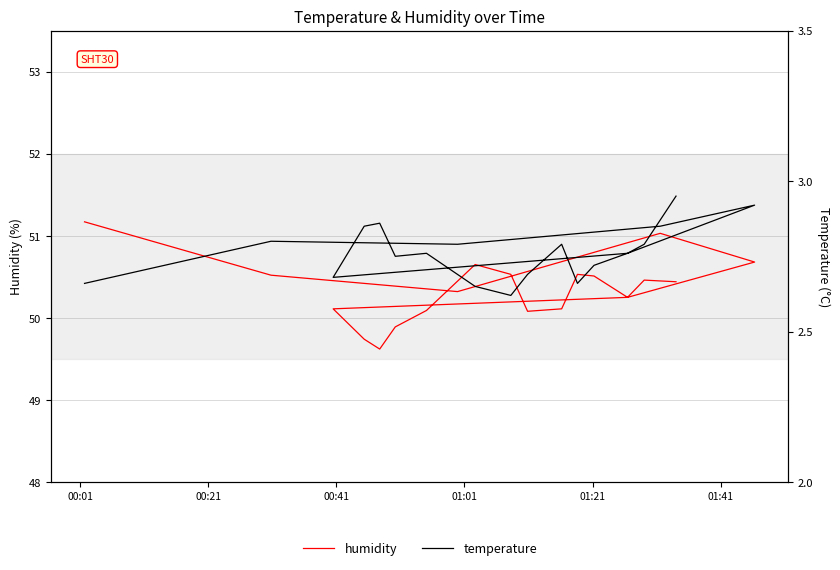

True or false: temperature and humidity cross at least once.

False